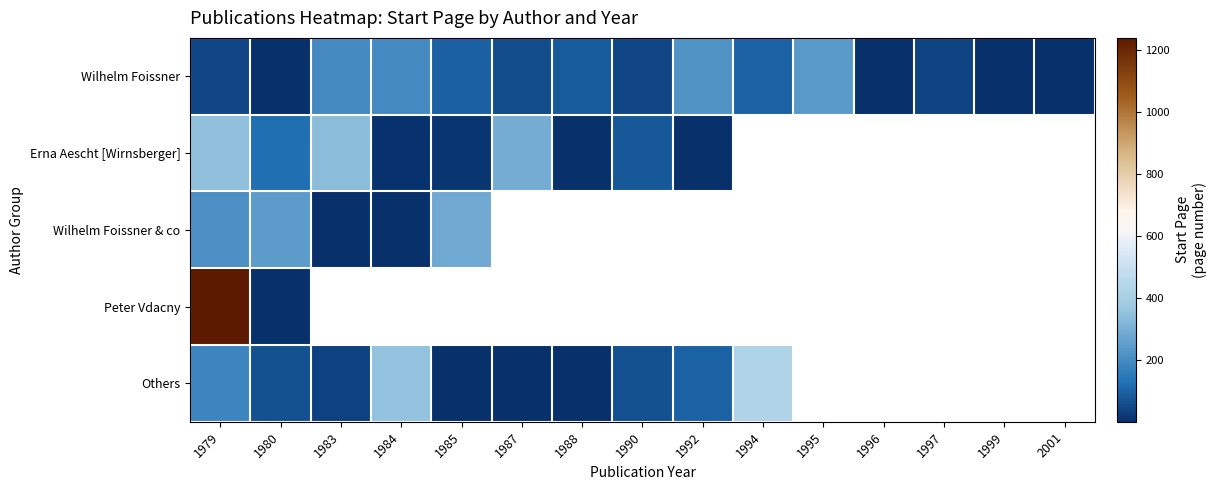

The value of Wilhelm Foissner at 1980 is 0.4. True or false?

False